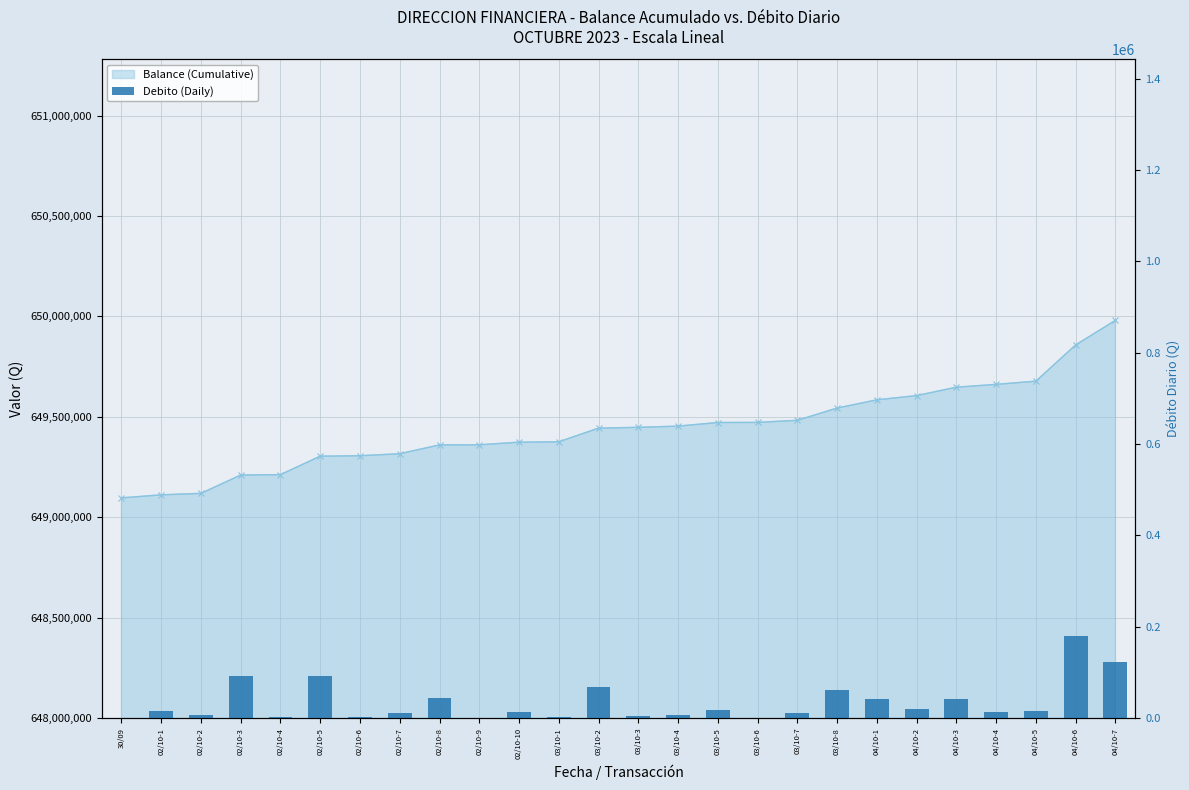

Reading left to right, extract all data points from this chart.

30/09=0.0	02/10-1=15000.0	02/10-2=7500.0	02/10-3=91200.0	02/10-4=2000.0	02/10-5=92000.0	02/10-6=2000.0	02/10-7=10000.0	02/10-8=44000.0	02/10-9=500.0	02/10-10=13000.0	03/10-1=2000.0	03/10-2=68000.0	03/10-3=4000.0	03/10-4=6000.0	03/10-5=18000.0	03/10-6=500.0	03/10-7=10500.0	03/10-8=60800.0	04/10-1=41260.0	04/10-2=20800.0	04/10-3=42000.0	04/10-4=14000.0	04/10-5=16000.0	04/10-6=180287.4	04/10-7=122510.9